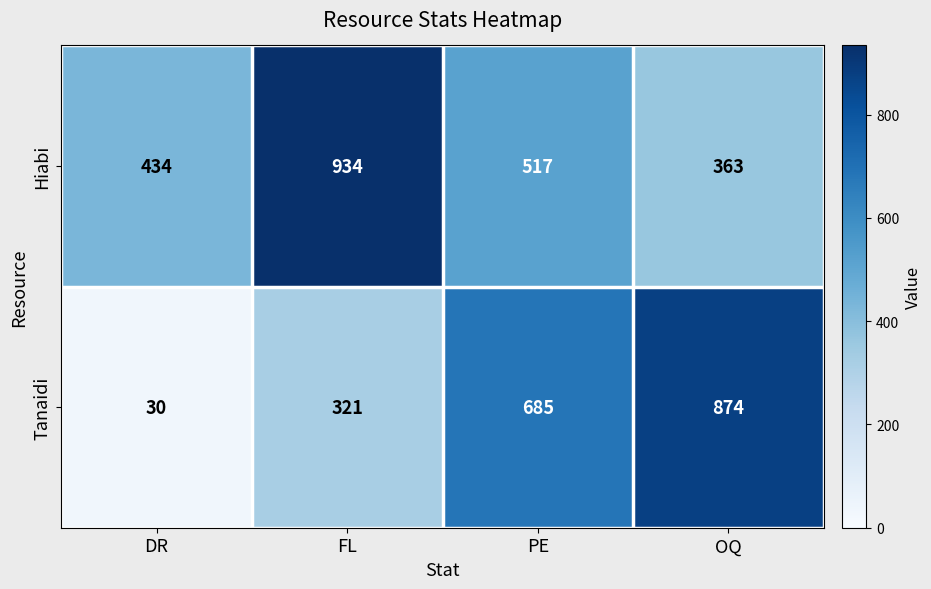

What is the highest value of the Tanaidi series?

874